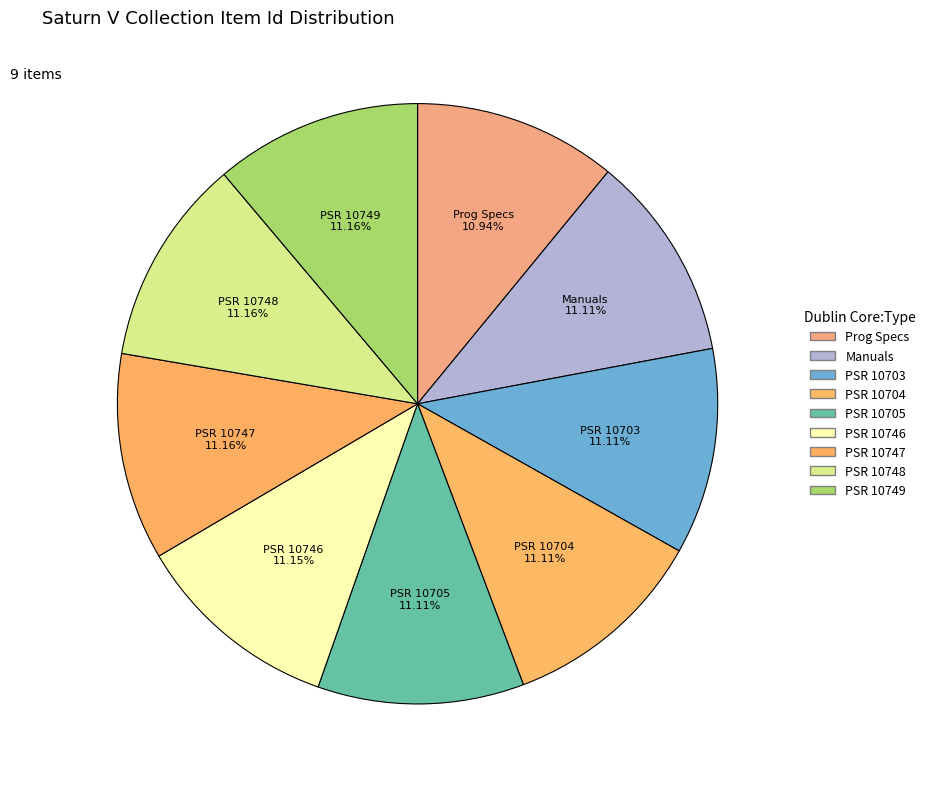

Which category has the biggest portion of the pie?

Program Status Reviews (10749)